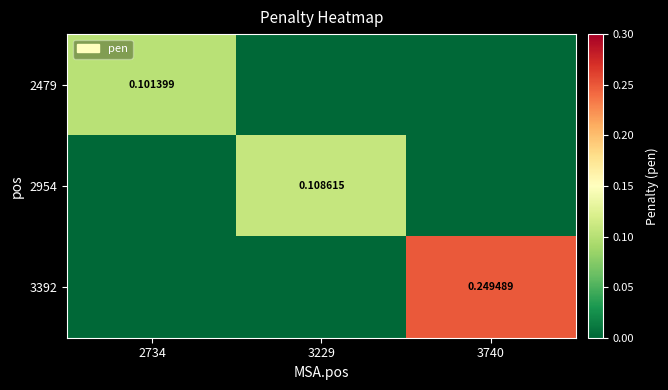

Which category has the highest value across all series?

3740